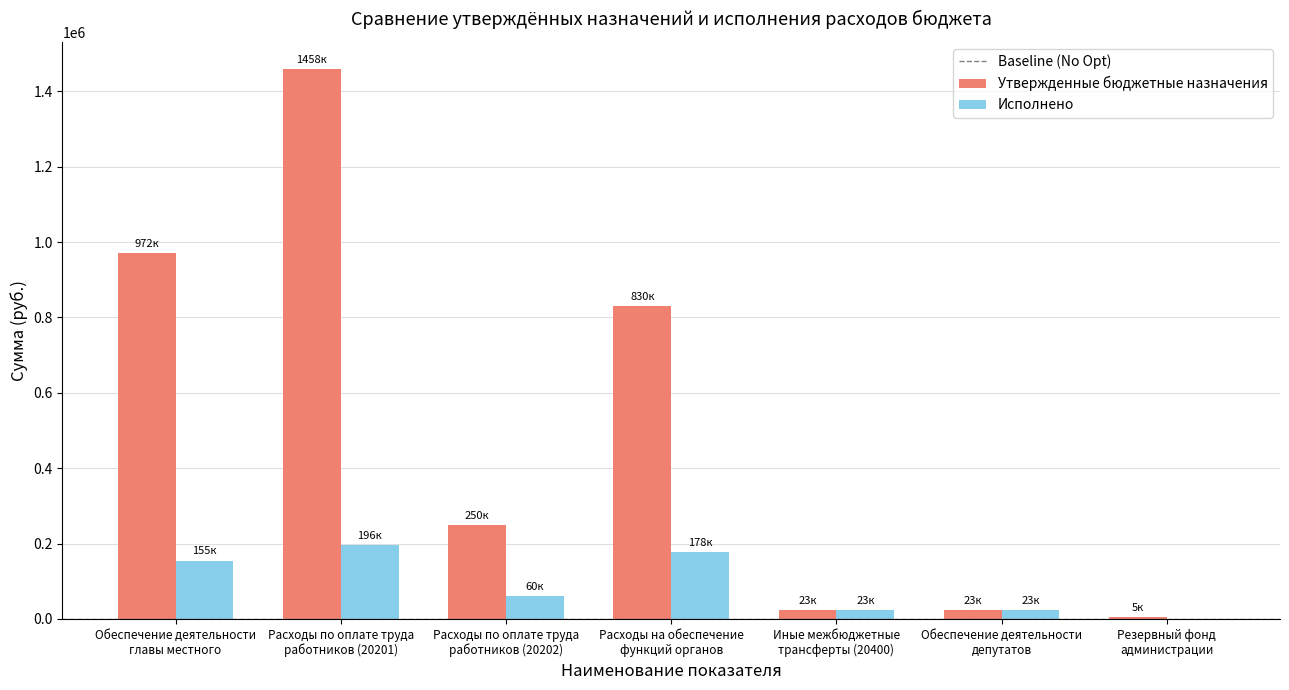

At which category is the sum across all series the highest?

Расходы по оплате труда
работников (20201)